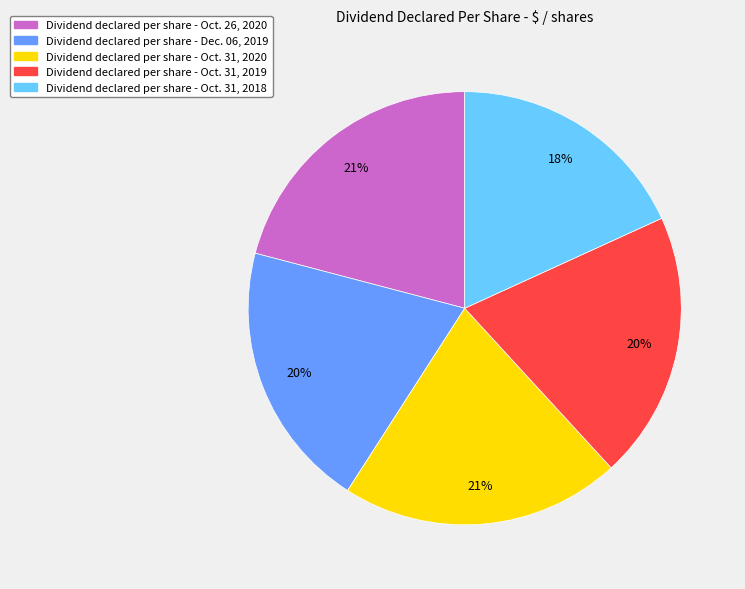

How many slices are in this pie chart?

5